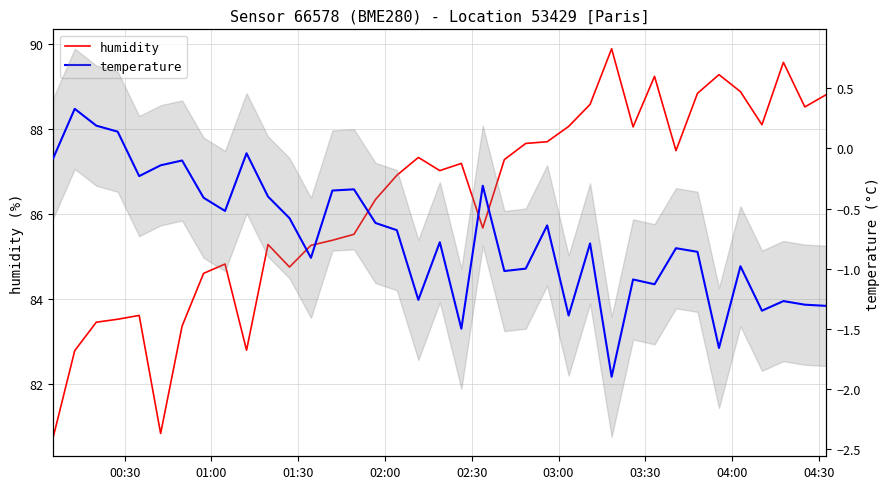

List the series in order of their peak value, highest first.

humidity, temperature